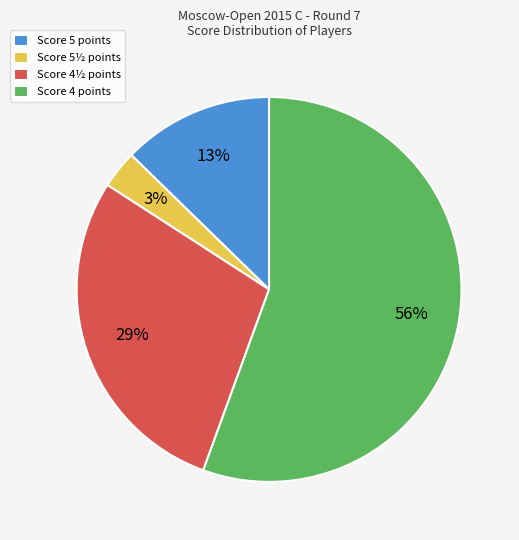

Count the number of slices in the pie.

4